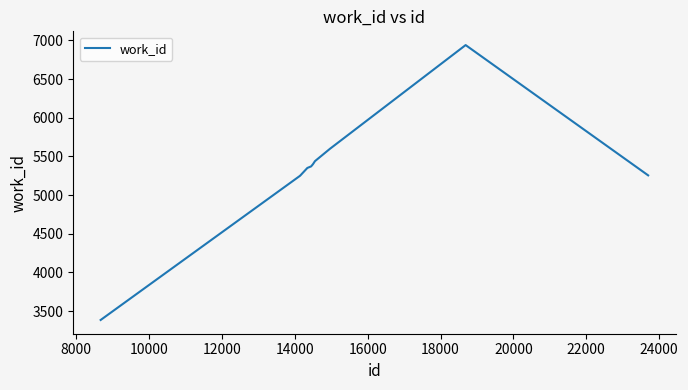

What is the greatest value displayed?

6939